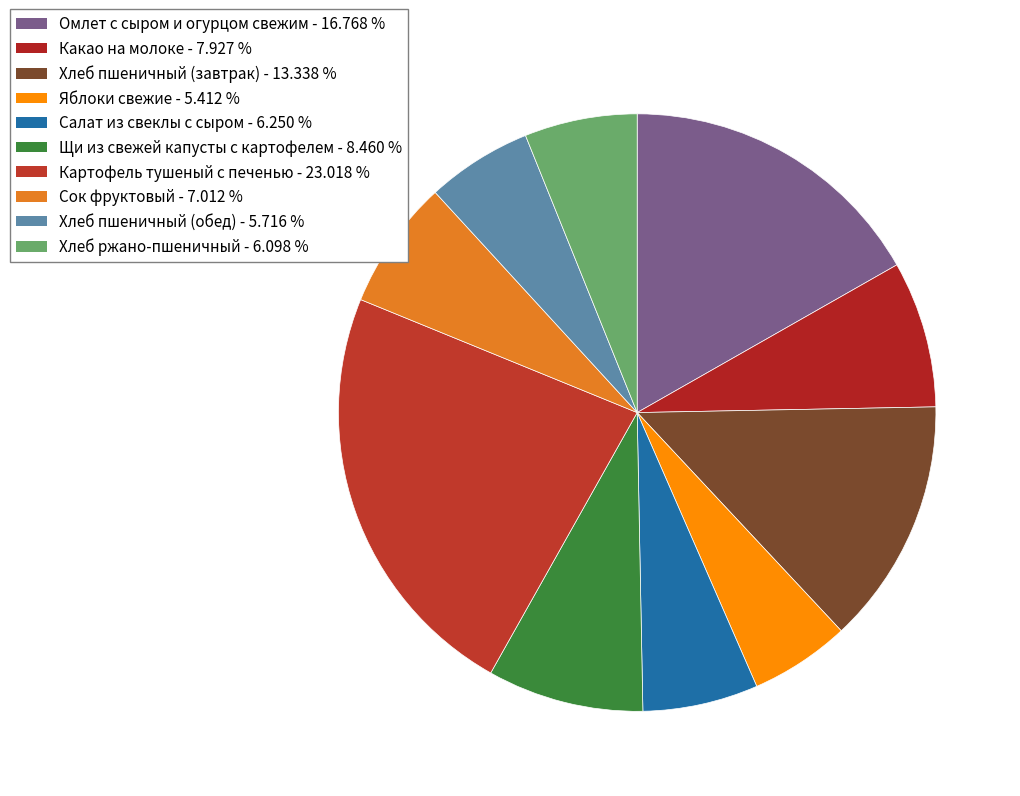

Approximately how many times larger is the value at Сок фруктовый compared to Хлеб пшеничный (обед)?

1.2